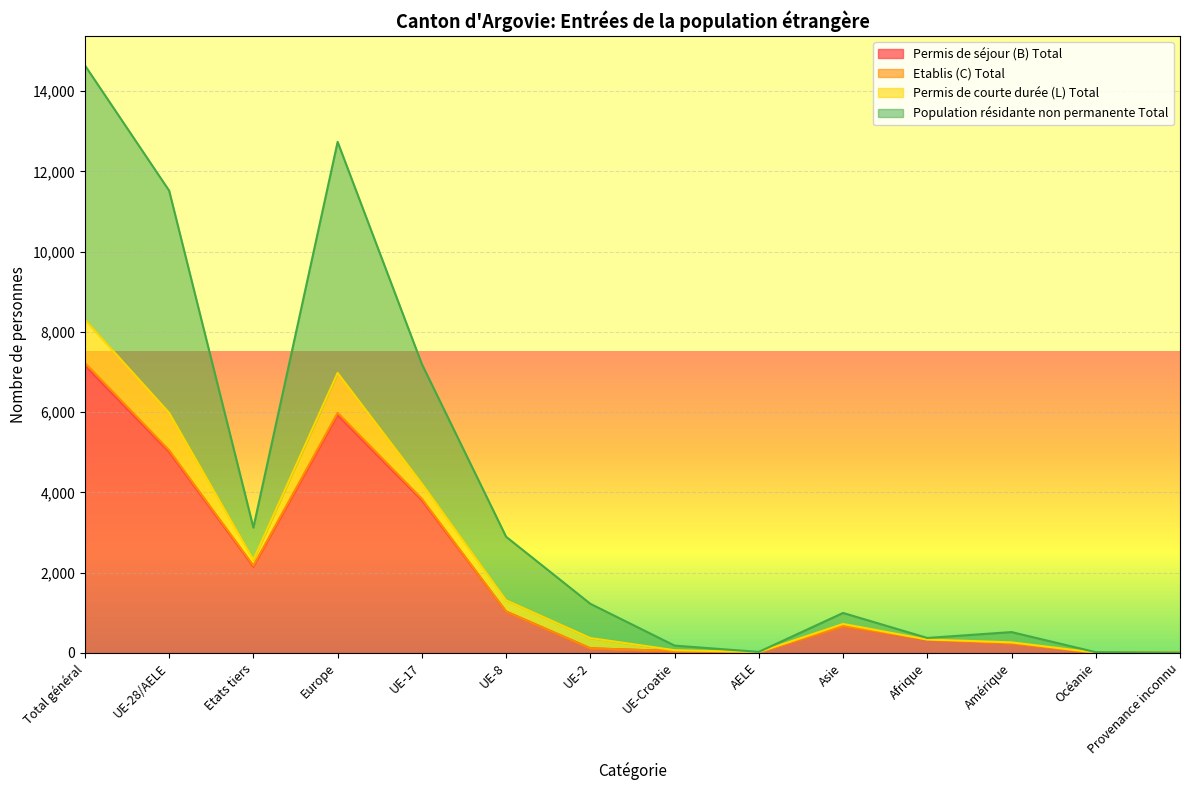

True or false: Permis de courte durée (L) Total and Permis de séjour (B) Total intersect in this chart.

False